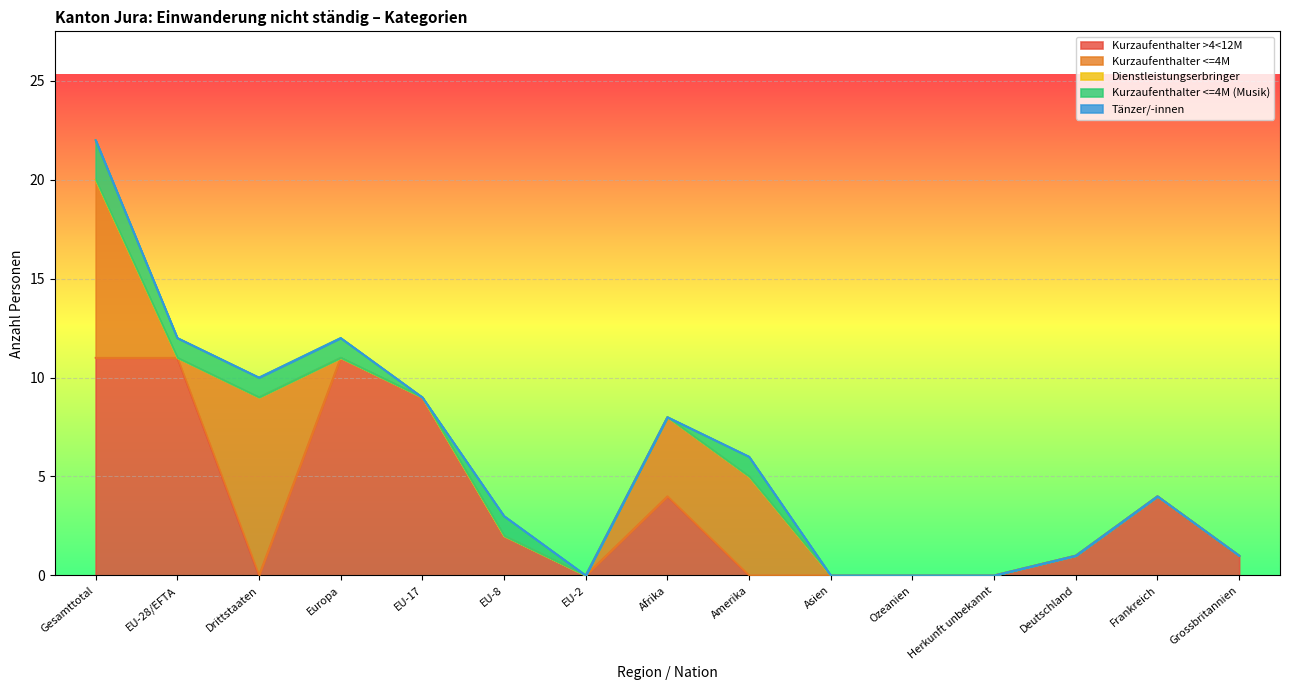

At how many categories does at least one series exceed 6?

6